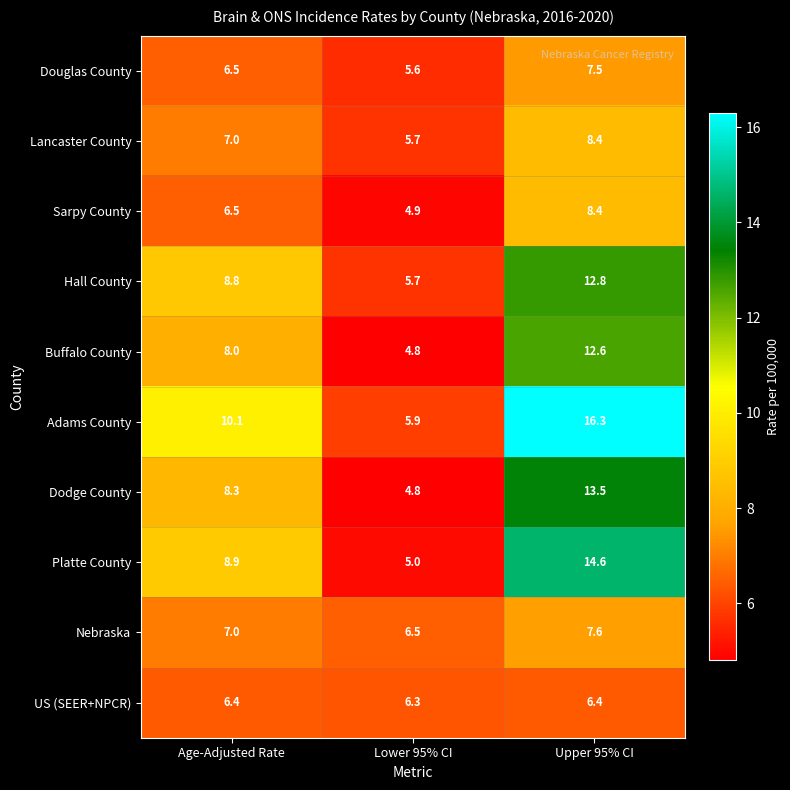

What is the greatest value displayed?

16.3